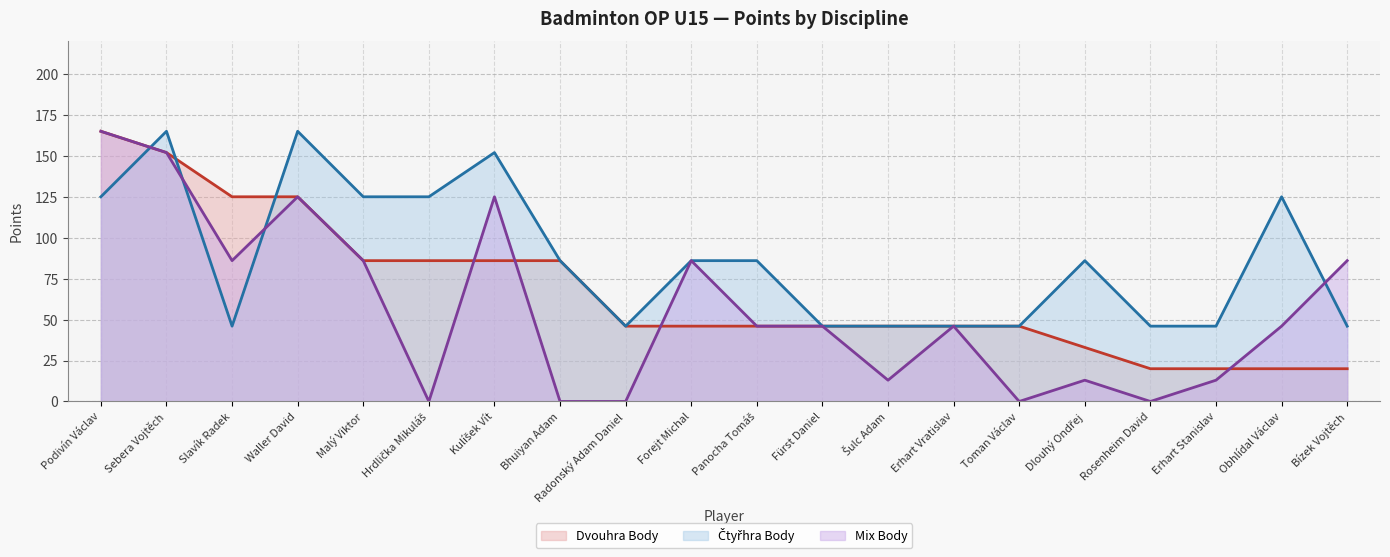

What is the sum of the Čtyřhra Body (line) values at Podivín Václav and Panocha Tomáš?

211